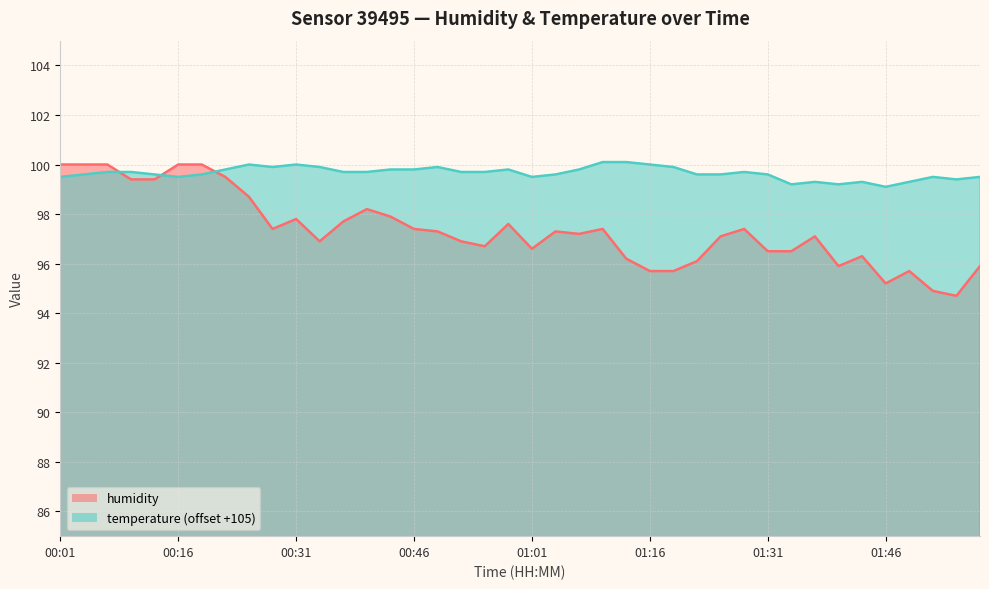

What is the difference between the temperature values at 00:34 and 01:46?

0.8